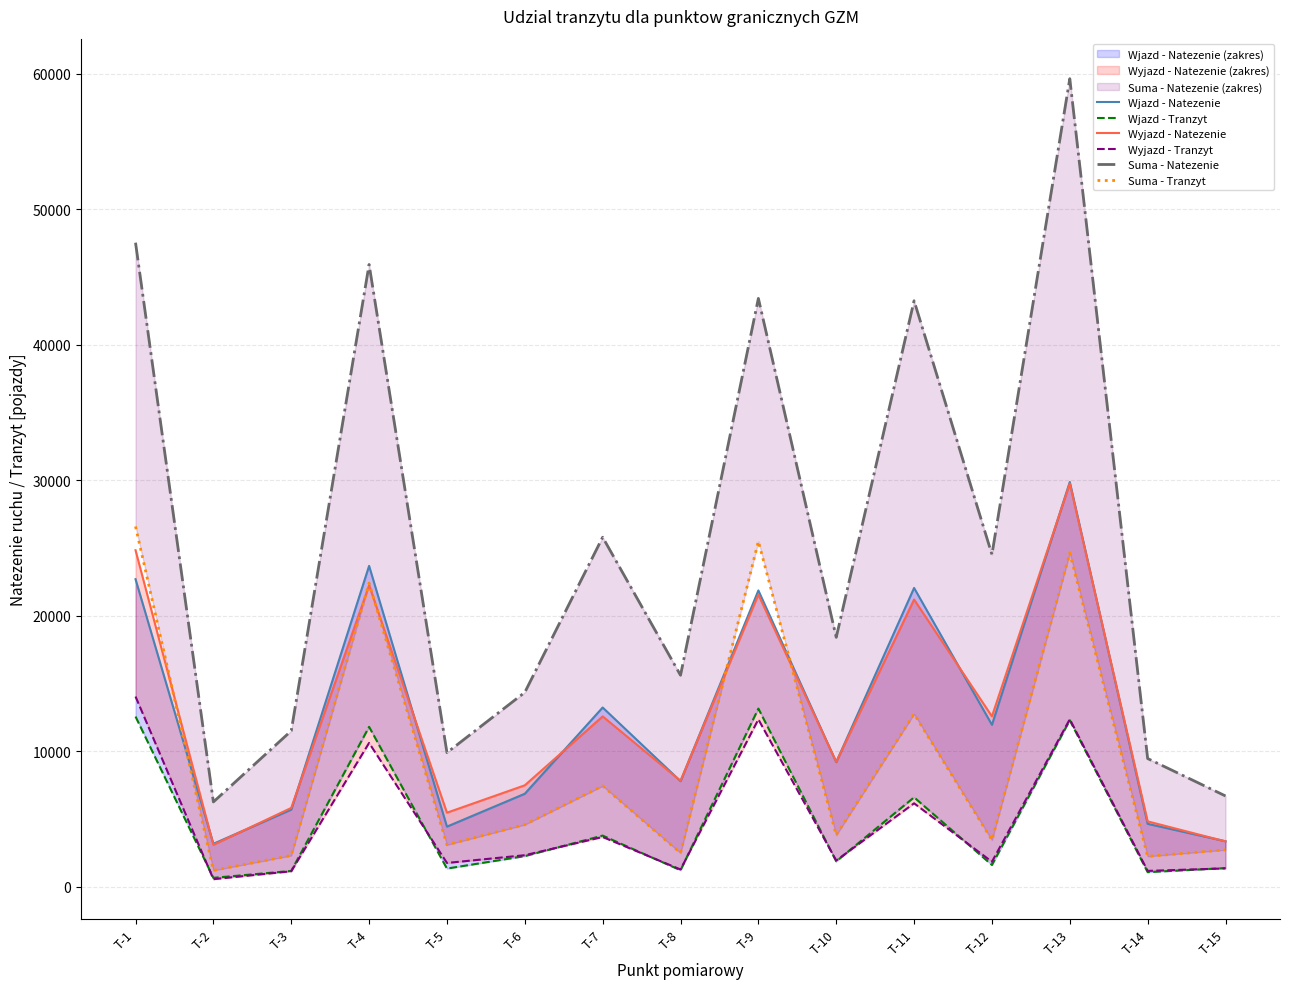

What is the spread (max minus min) of values at T-3?

10367